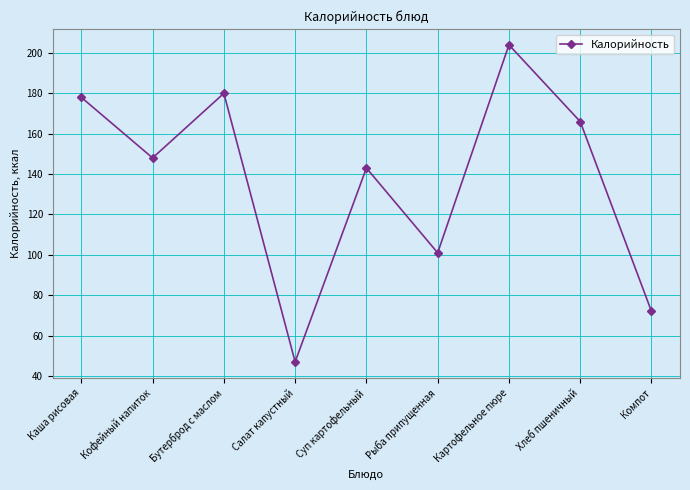

What is the label of the 3rd point from the left?

Бутерброд с маслом